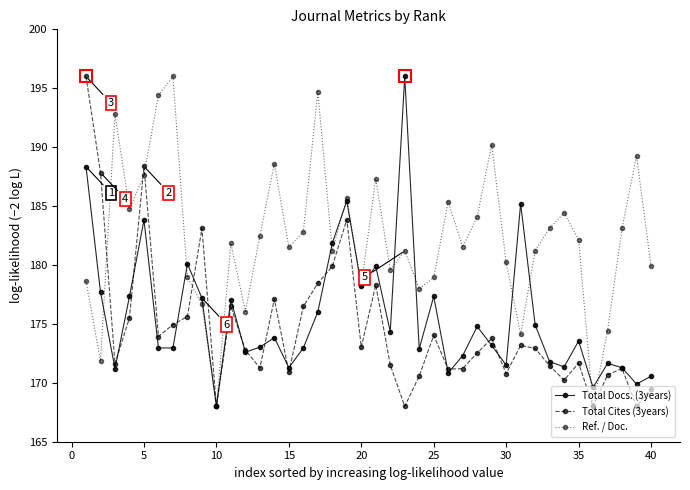

How many interior local peaks does the Total Cites (3years) series have?

11